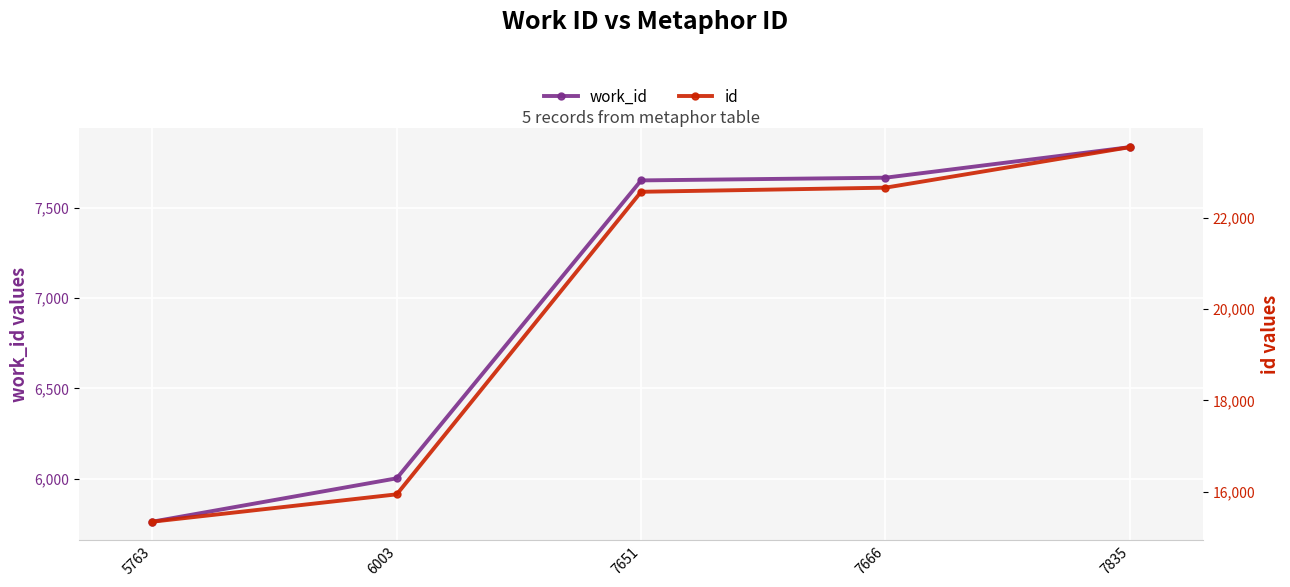

Is the value of id at 7666 greater than the value of work_id at 7666?

Yes